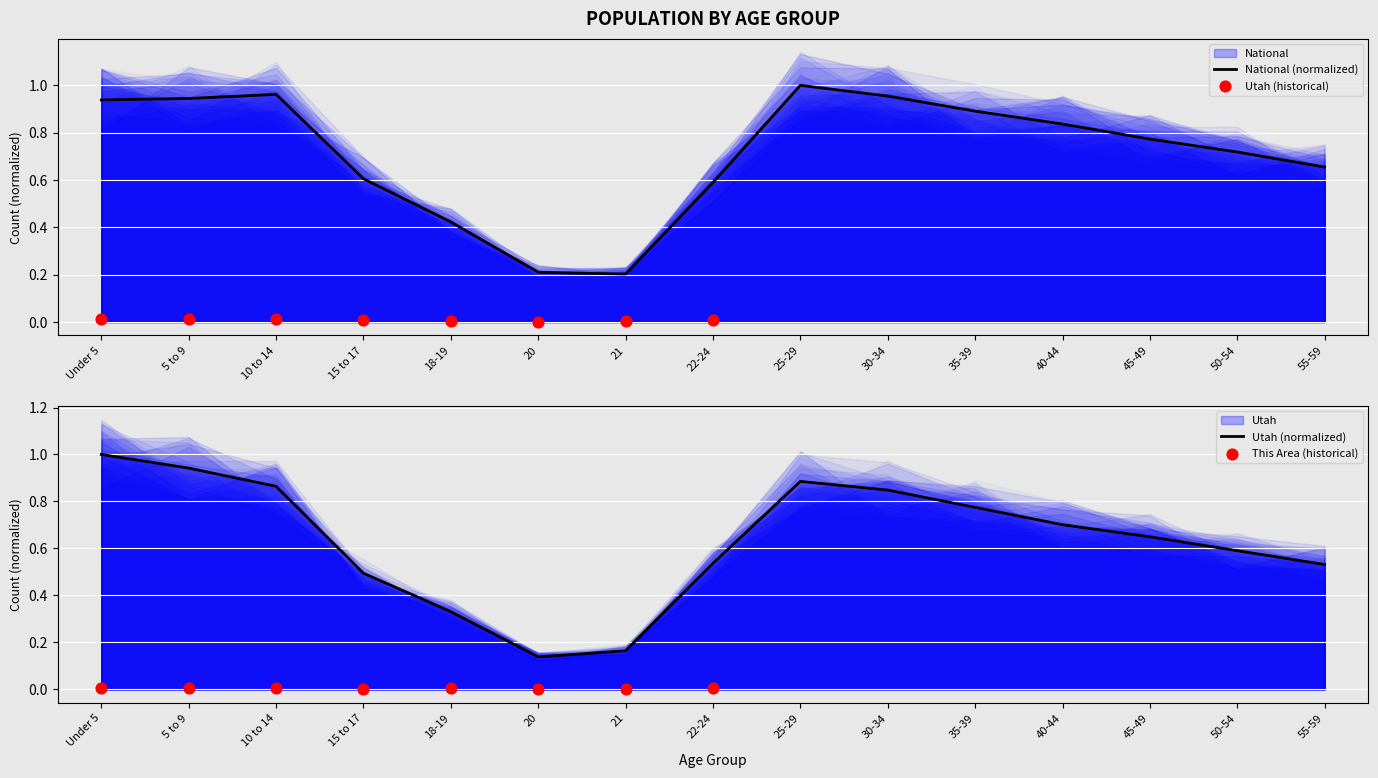

Which series has the largest Y range (max minus min)?

Utah